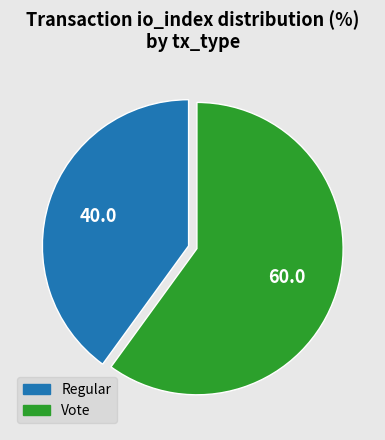

Do Vote and Regular together represent more than half of the pie?

Yes